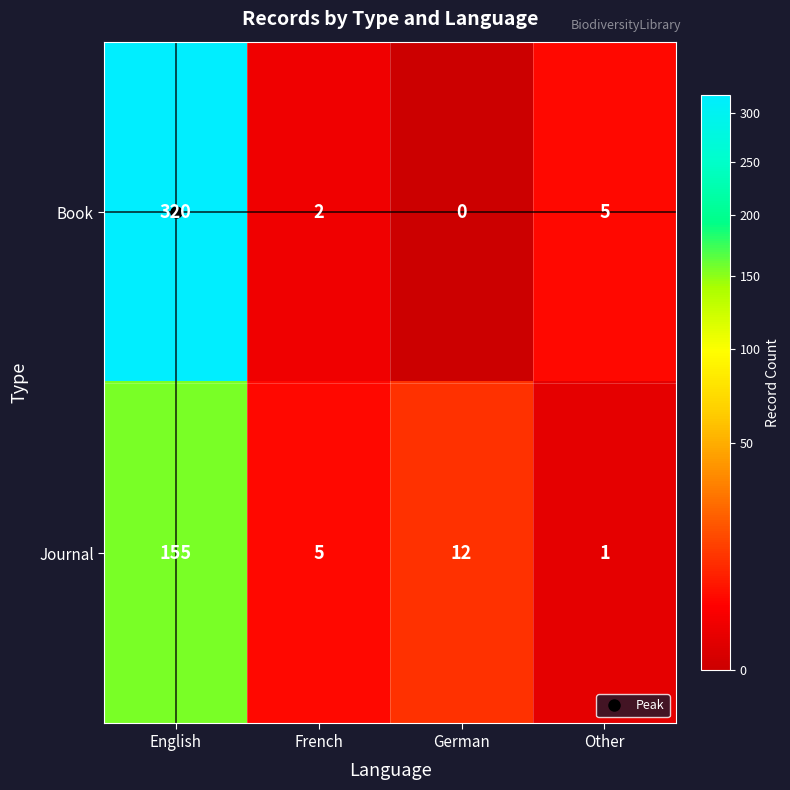

Where is Journal nearest to the value 78?

German